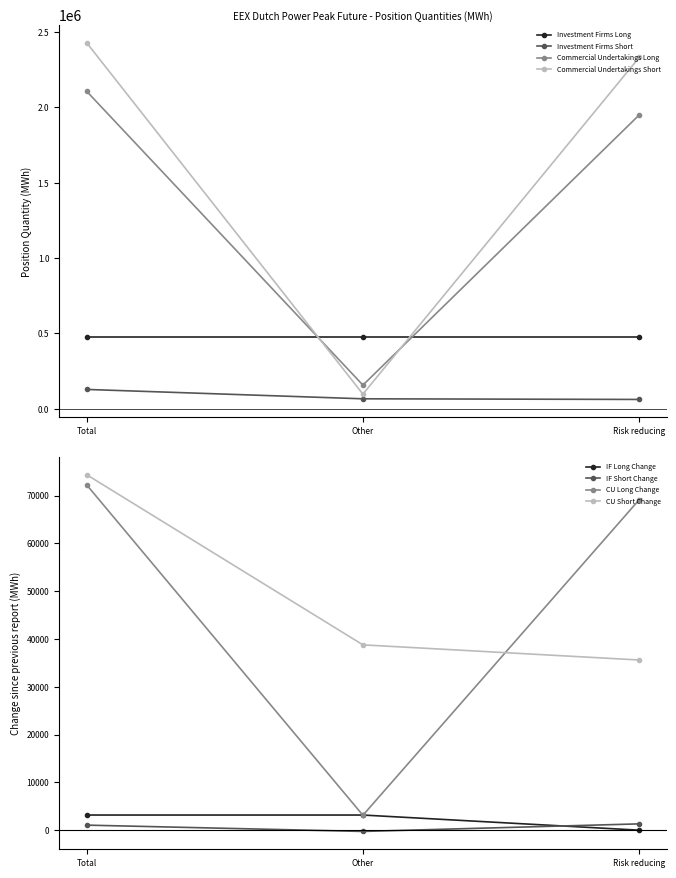

What is the label of the 3rd point from the right?

Total